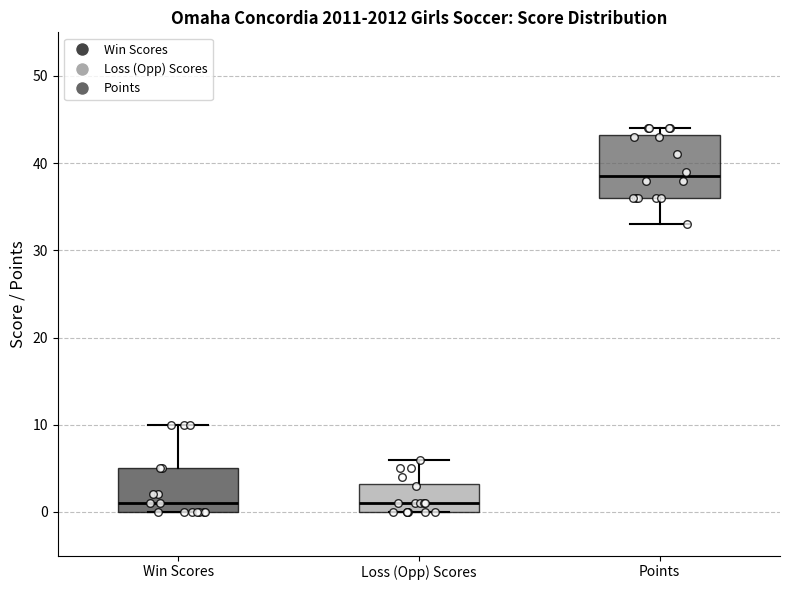

Reading left to right, read every box against the y-axis: the position of its median line, the range the box covers, and the ends of its whiskers. The values are not printed on the chart, so give them approximately, as read against the axis.

Win Scores: median 1, box 0 to 5, whiskers 0 to 10
Loss (Opp) Scores: median 1, box 0 to 3, whiskers 0 to 6
Points: median 39, box 36 to 43, whiskers 33 to 44